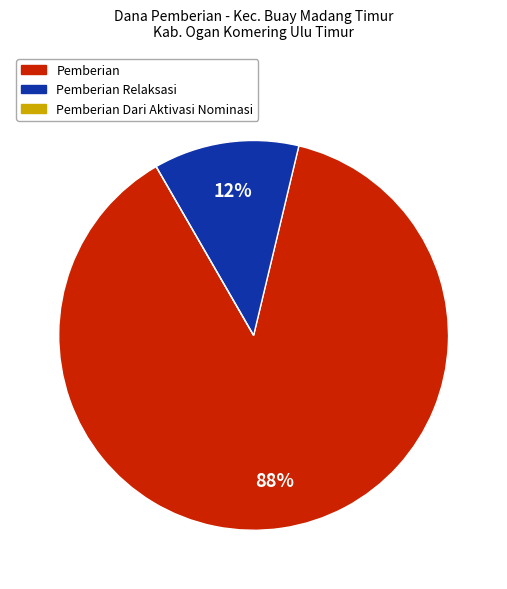

Does any single category account for the majority?

Yes